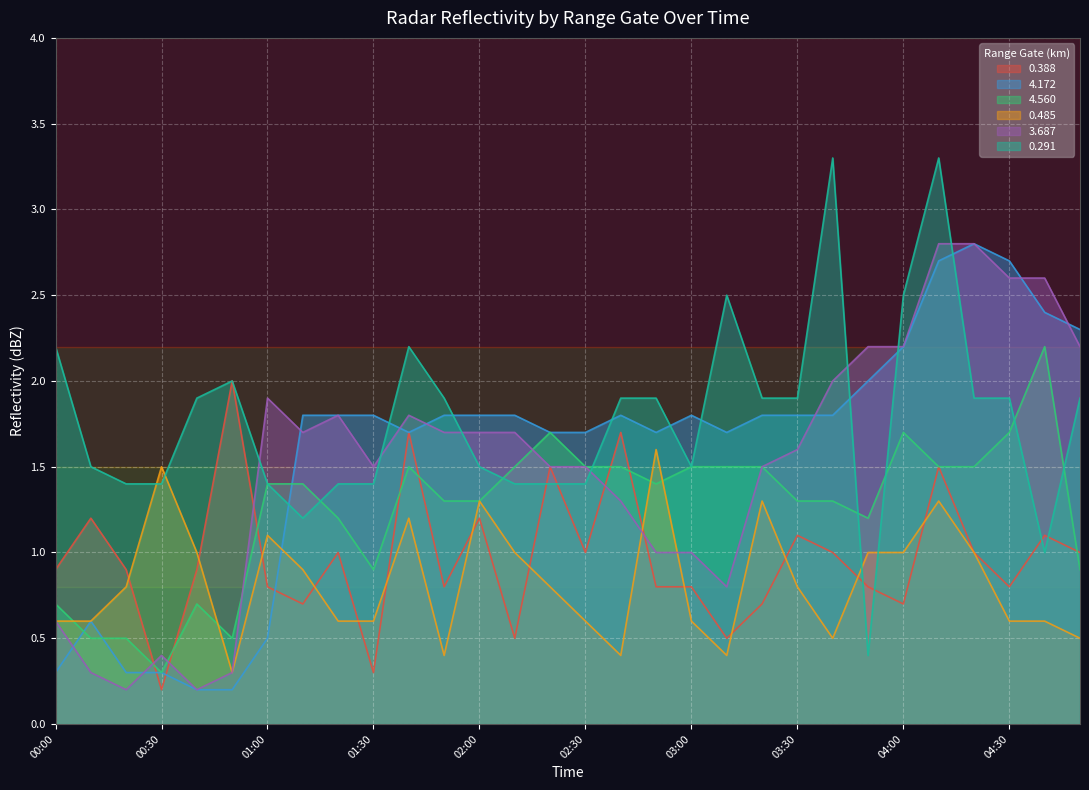

How many times do 4.560 and 0.485 cross each other?

4